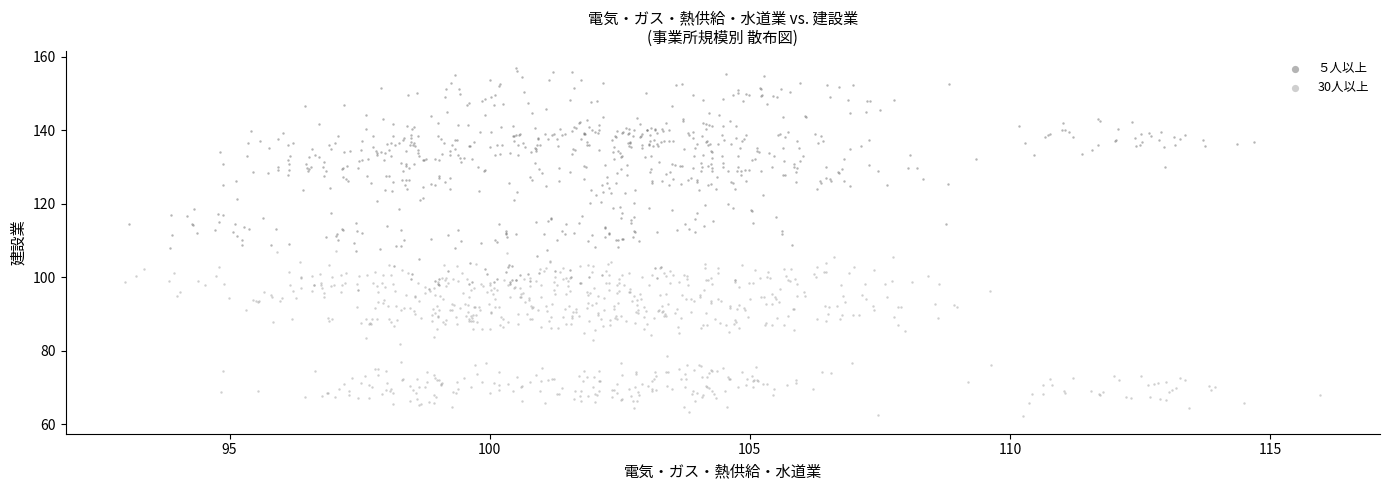

Which series contains the highest Y value?

５人以上